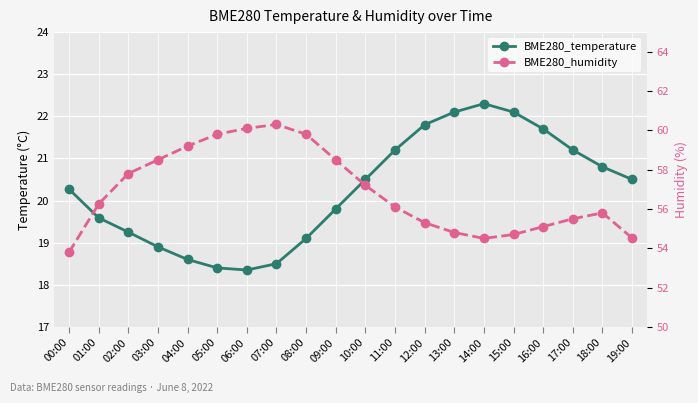

How many values in the BME280_temperature series are below 20?

9